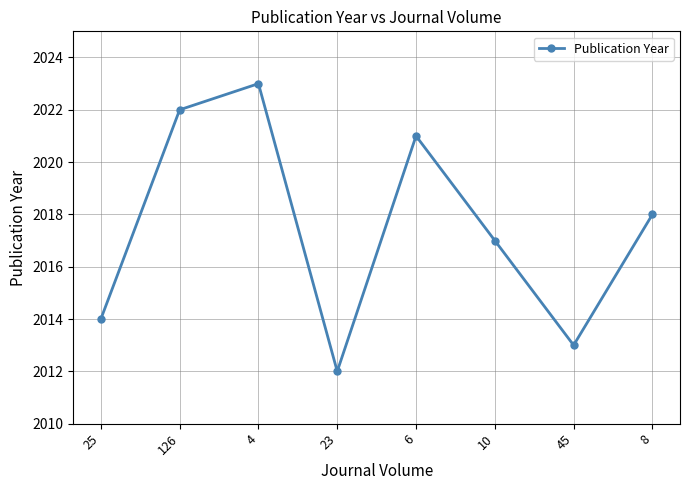

The chart shows a value of 2022 at 126. True or false?

True